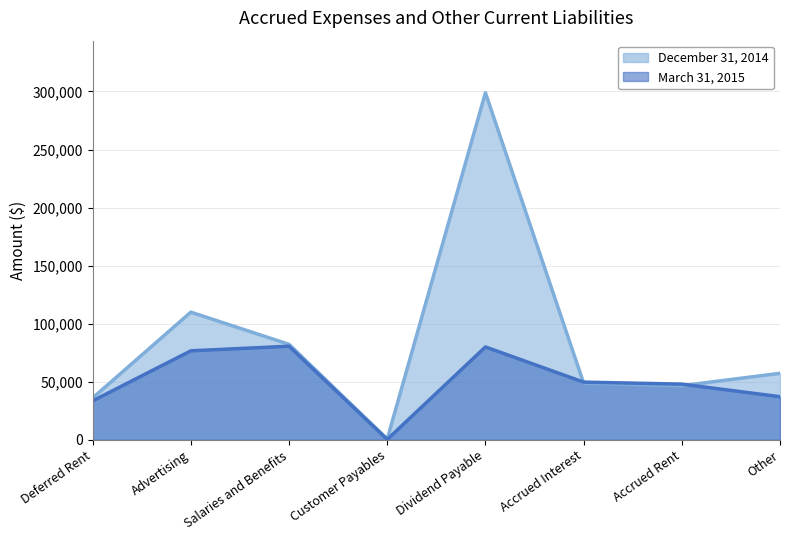

Reading left to right, what are all the values shown in this chart?

March 31, 2015: Deferred Rent=33503	Advertising=76639	Salaries and Benefits=80597	Customer Payables=297	Dividend Payable=79961	Accrued Interest=49681	Accrued Rent=47942	Other=37127
December 31, 2014: Deferred Rent=36053	Advertising=109930	Salaries and Benefits=82222	Customer Payables=635	Dividend Payable=298918	Accrued Interest=48868	Accrued Rent=46604	Other=57276